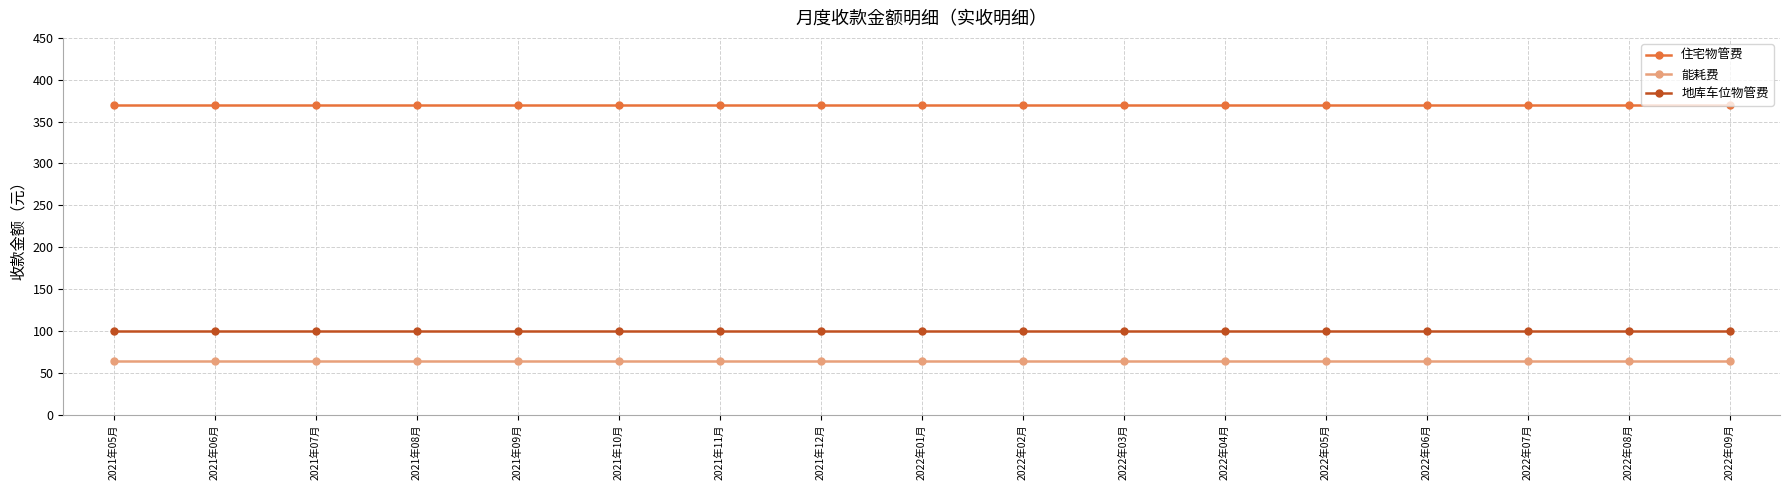

What is the value of the 能耗费 point at the 17th from the left?

63.7